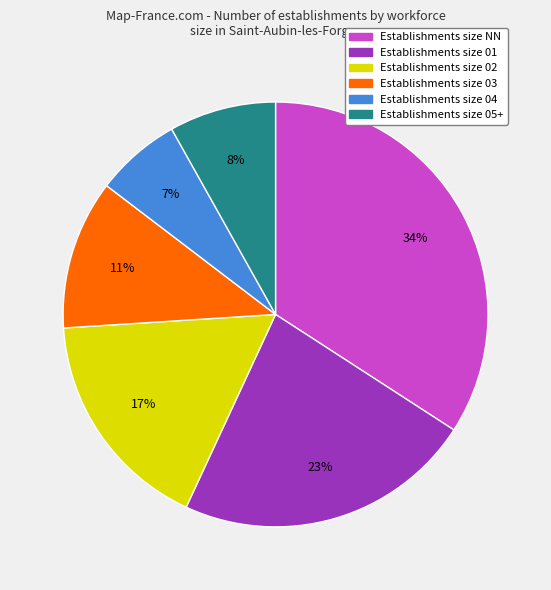

How many segments does this pie chart have?

6